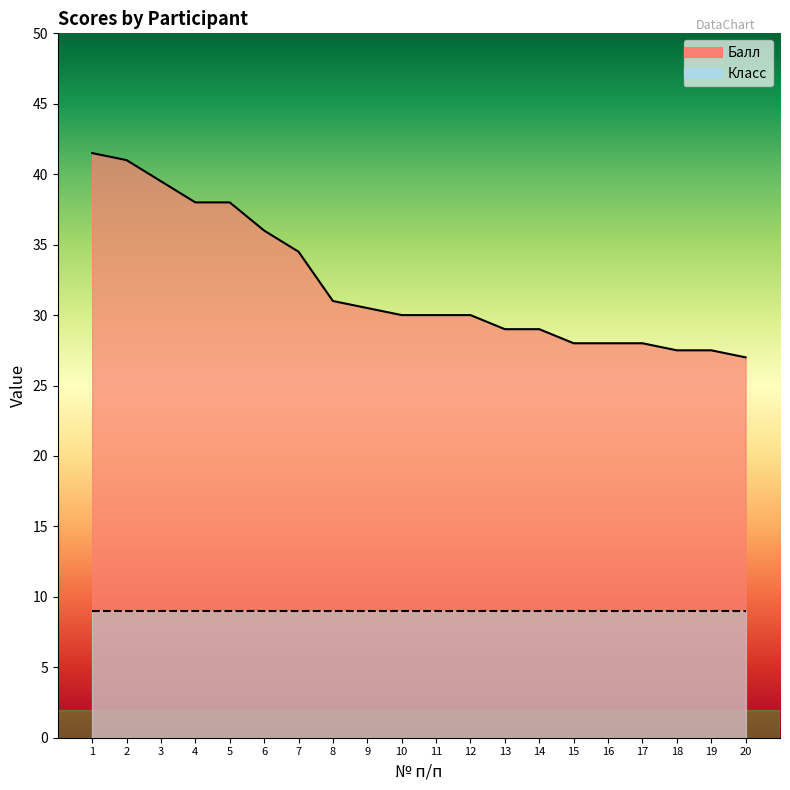

List the labels in order of value, largest first.

1, 2, 3, 4, 5, 6, 7, 8, 9, 10, 11, 12, 13, 14, 15, 16, 17, 18, 19, 20